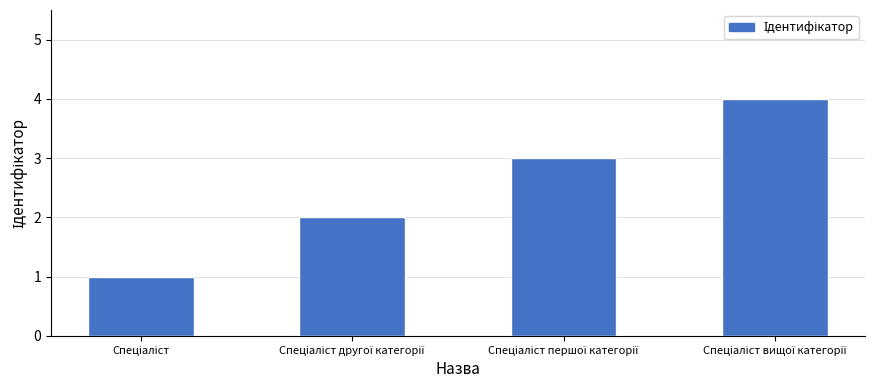

What is the minimum value shown in the chart?

1